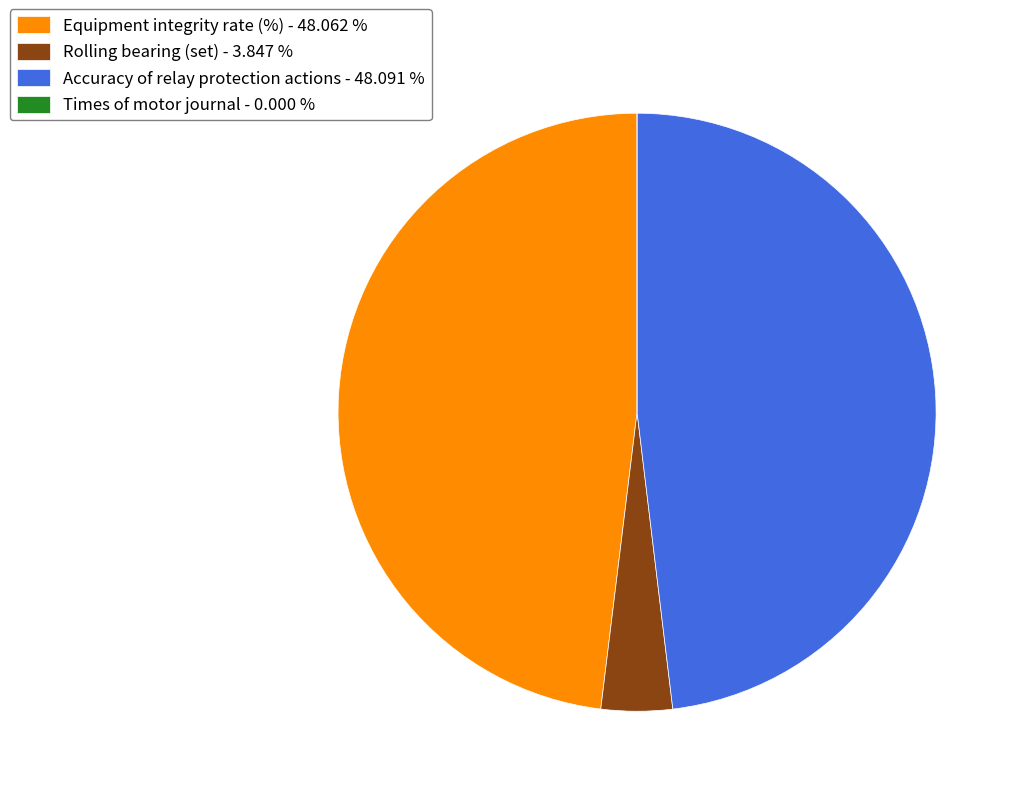

What is the ratio of the value at Accuracy of relay protection actions - 48.091 % to the value at Equipment integrity rate (%) - 48.062 %?

1.0